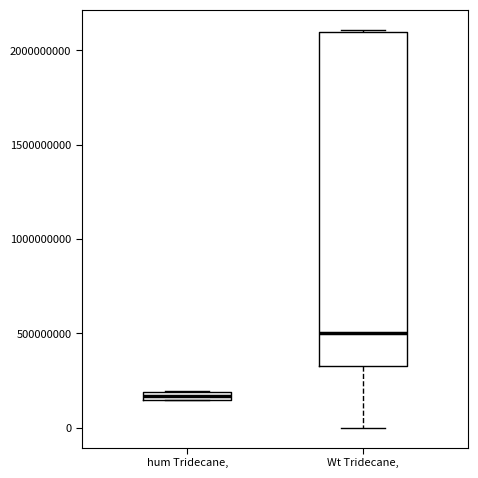

Where is the upper edge of the box for hum Tridecane, on the y-axis? The values are not printed on the chart, so give them approximately, as read against the axis.

200000000